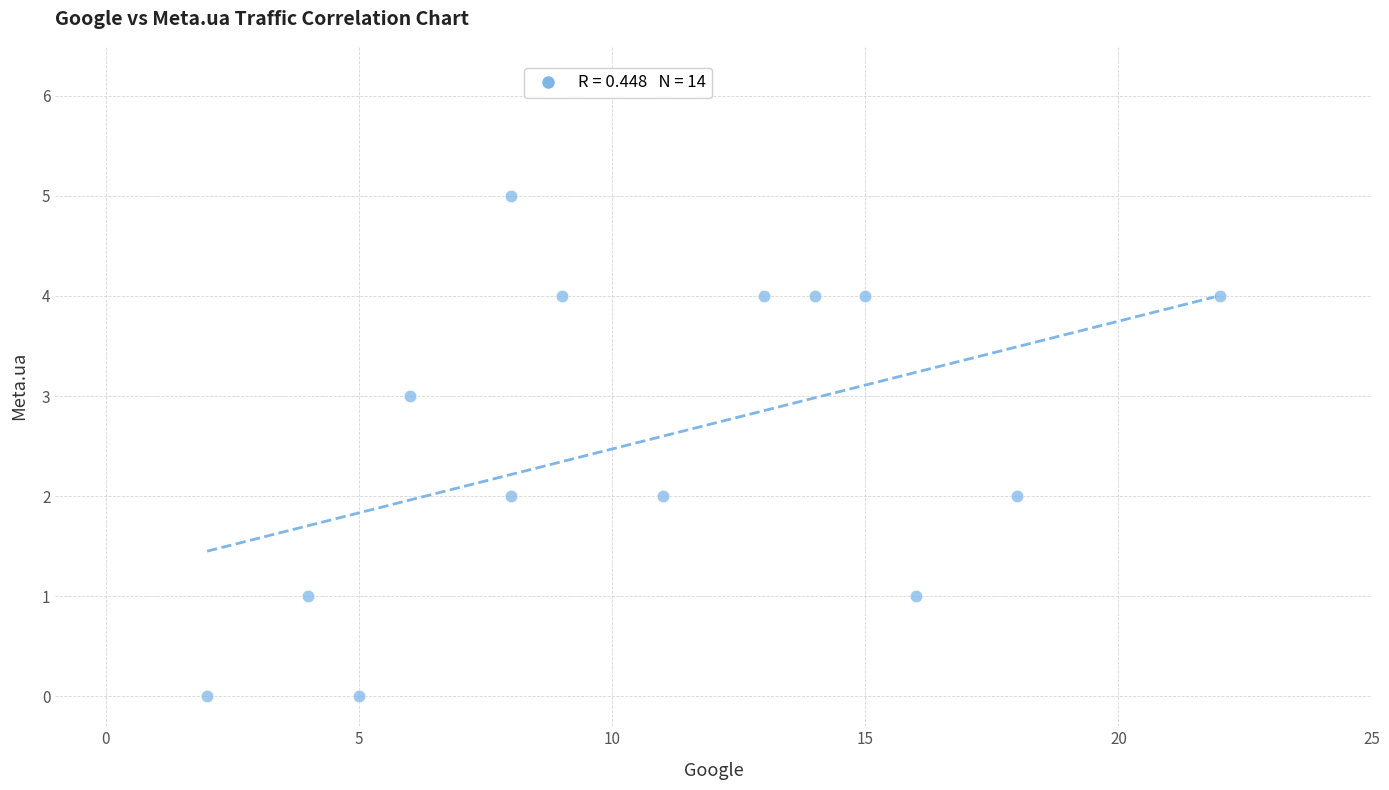

What is the range of Y values (max minus min)?

5